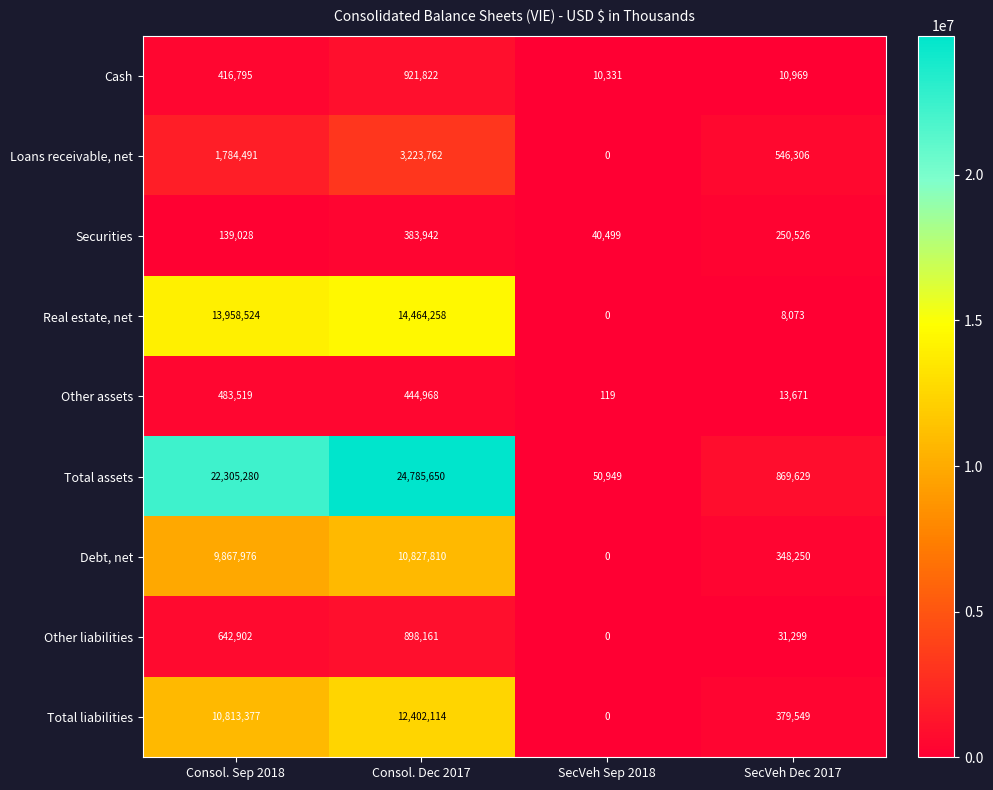

What is the greatest value displayed?

24785650